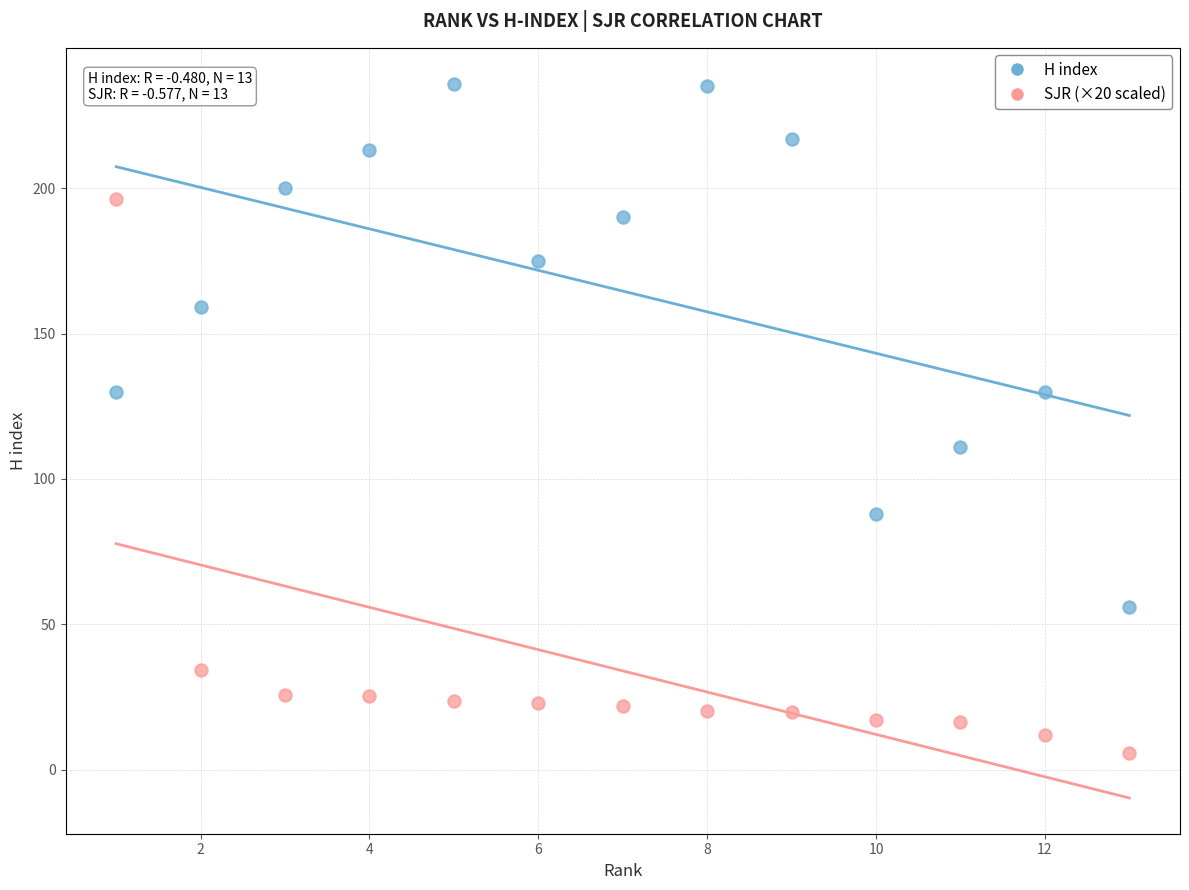

Across all data points, what is the range of Y values (max minus min)?

230.2